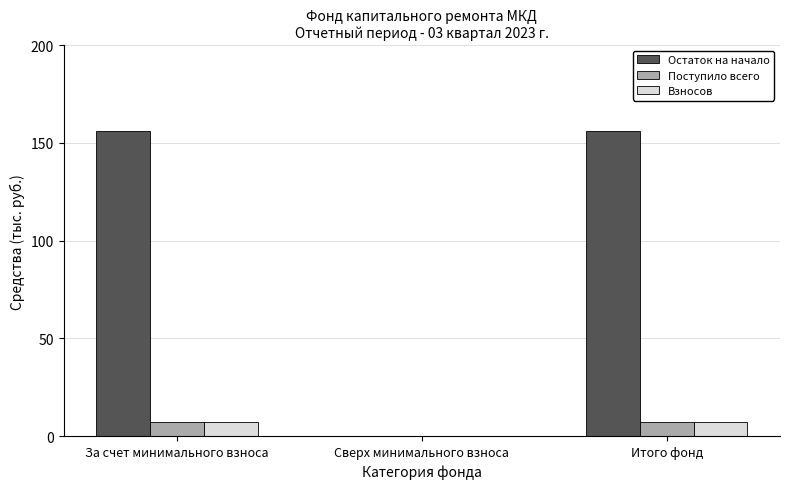

Which series has the largest total across all categories?

Остаток на начало